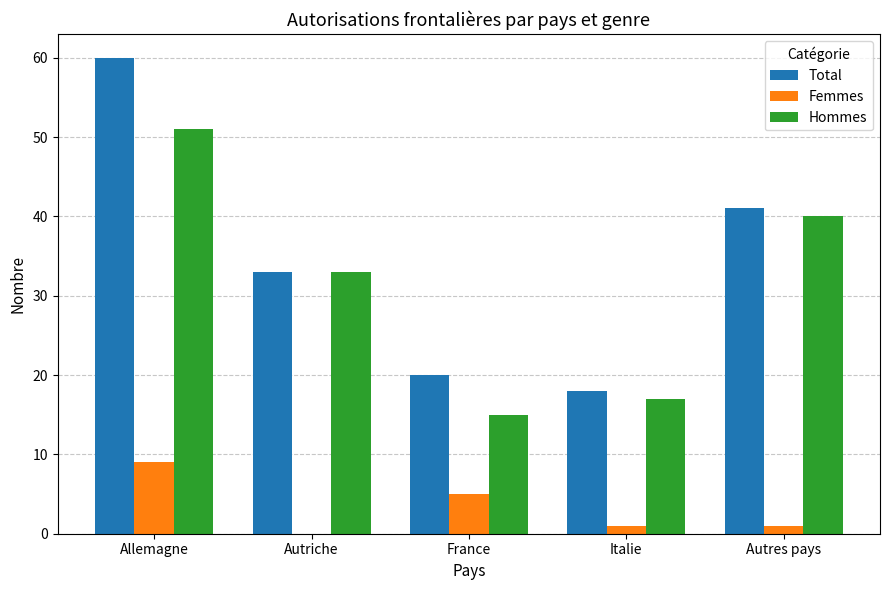

What is the total value across all series at Autriche?

66